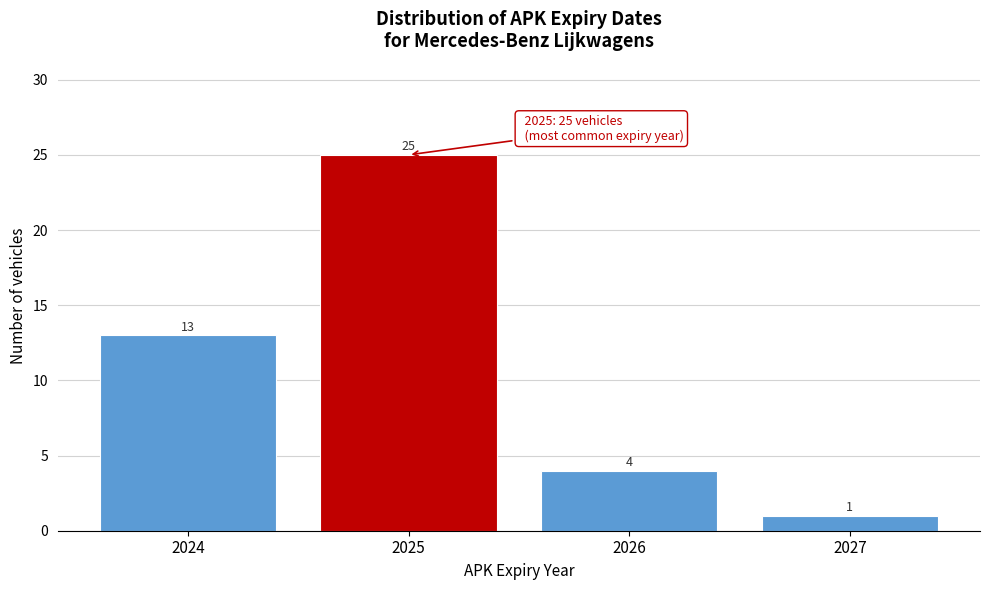

Reading left to right, transcribe all the data shown in this chart.

2024=13	2025=25	2026=4	2027=1